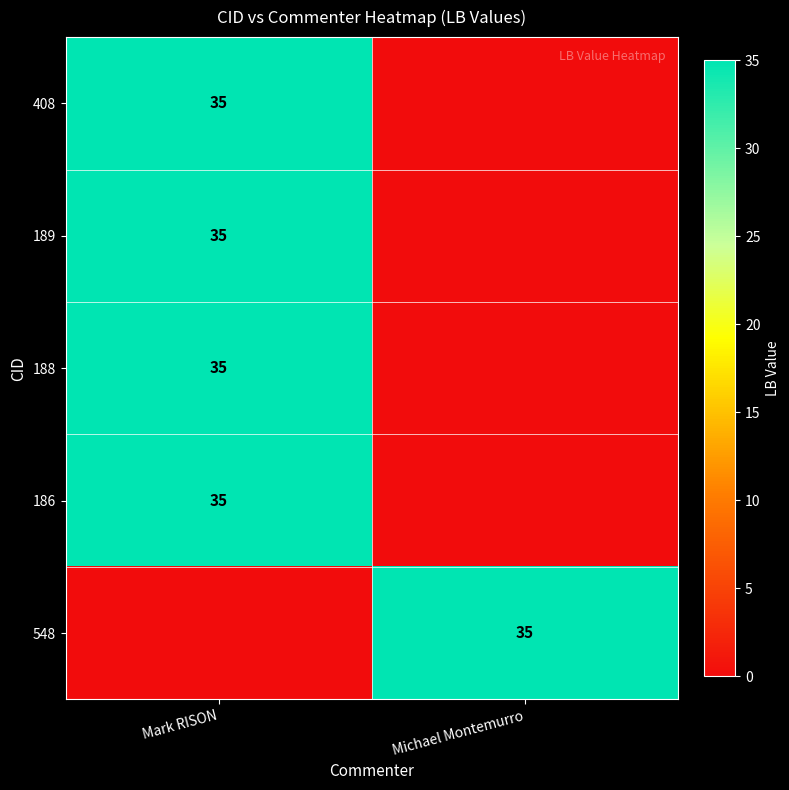

The 548 series shows 13 at Michael Montemurro. True or false?

False